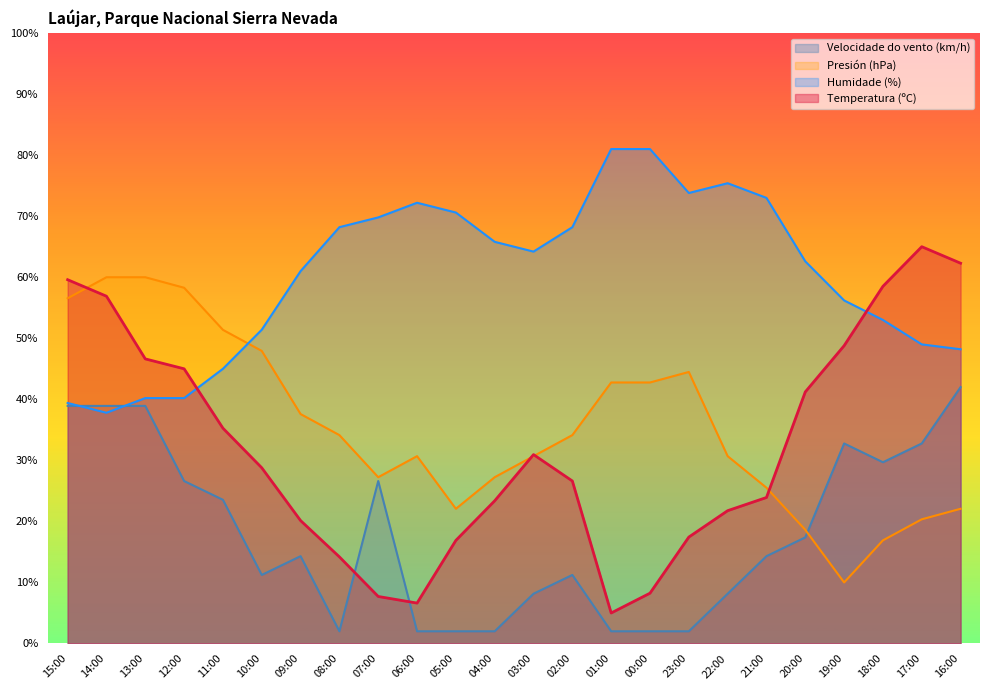

The value of Temperatura (ºC) at 06:00 is 6.6. True or false?

True